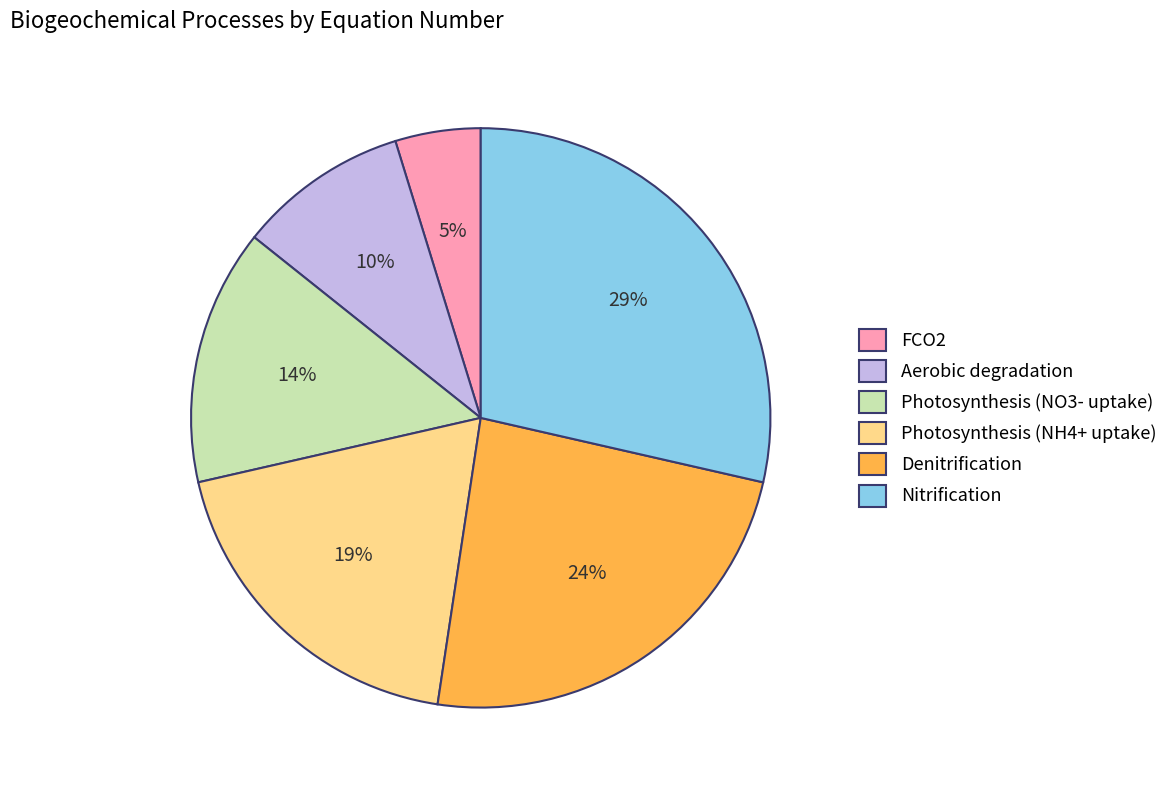

True or false: Aerobic degradation accounts for 1% of the total.

False